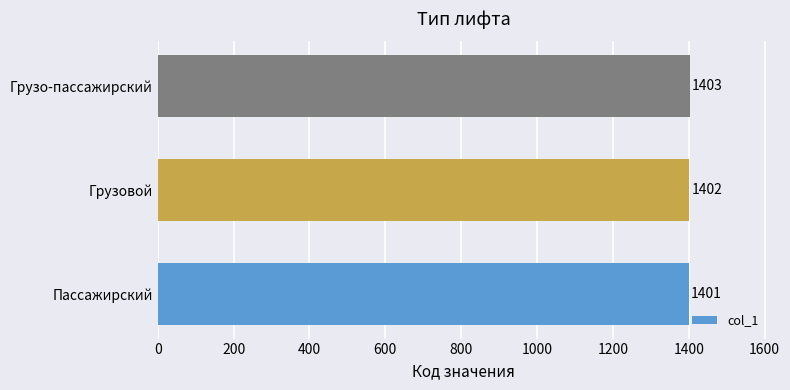

Where is the data nearest to the value 1402?

Грузовой